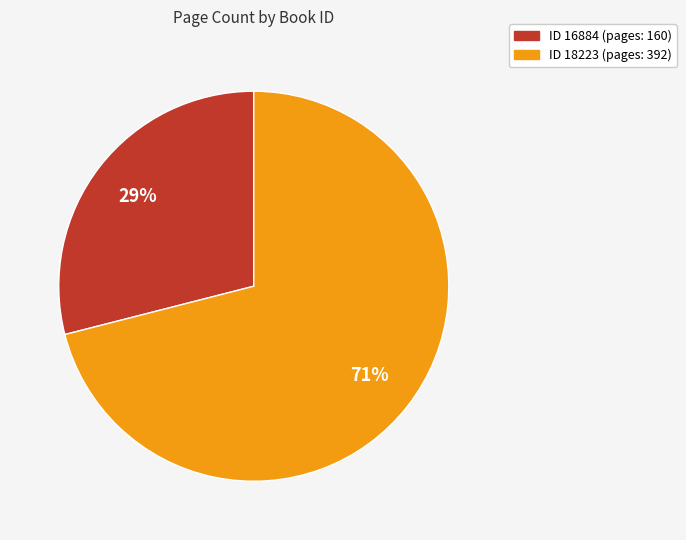

To the nearest percent, what is the average slice percentage?

50%